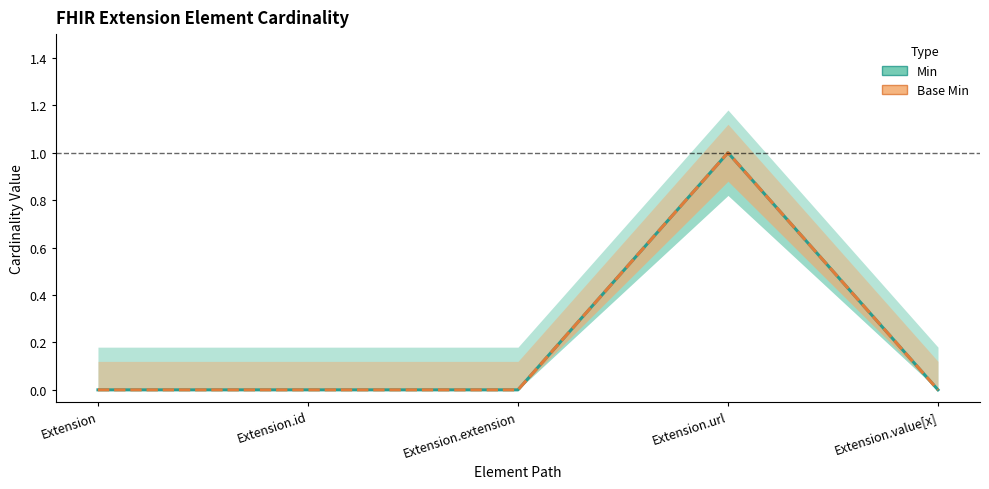

True or false: Min and Base Min cross at least once.

False